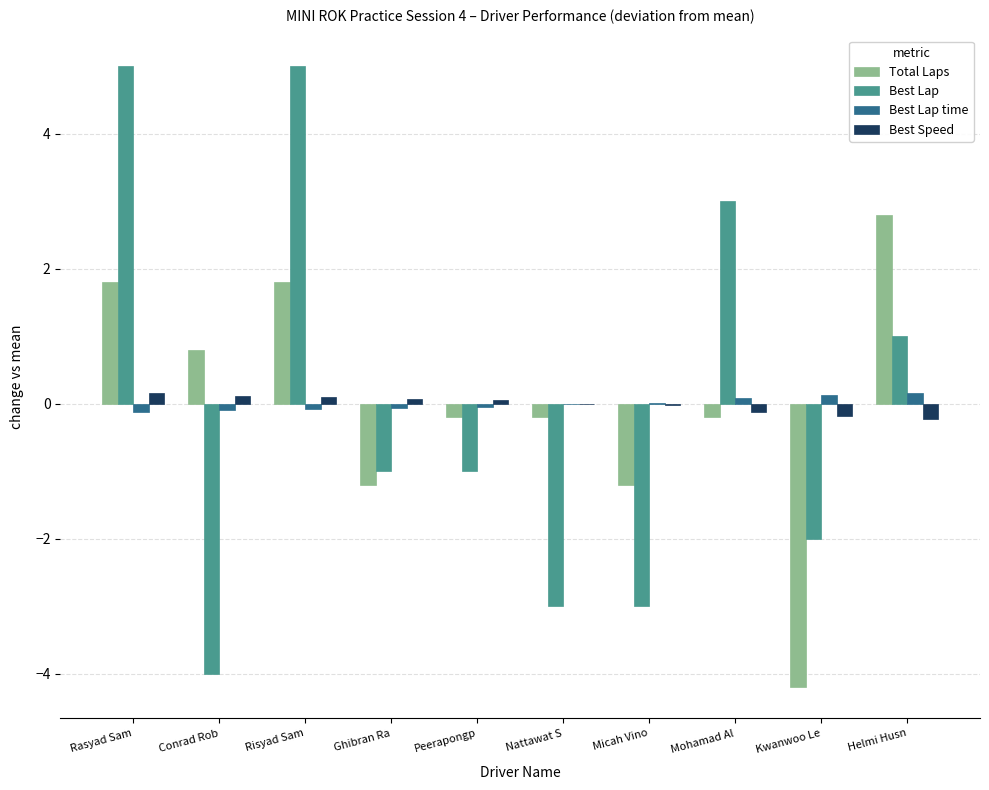

At which label does Total Laps first exceed 0?

Rasyad Sam